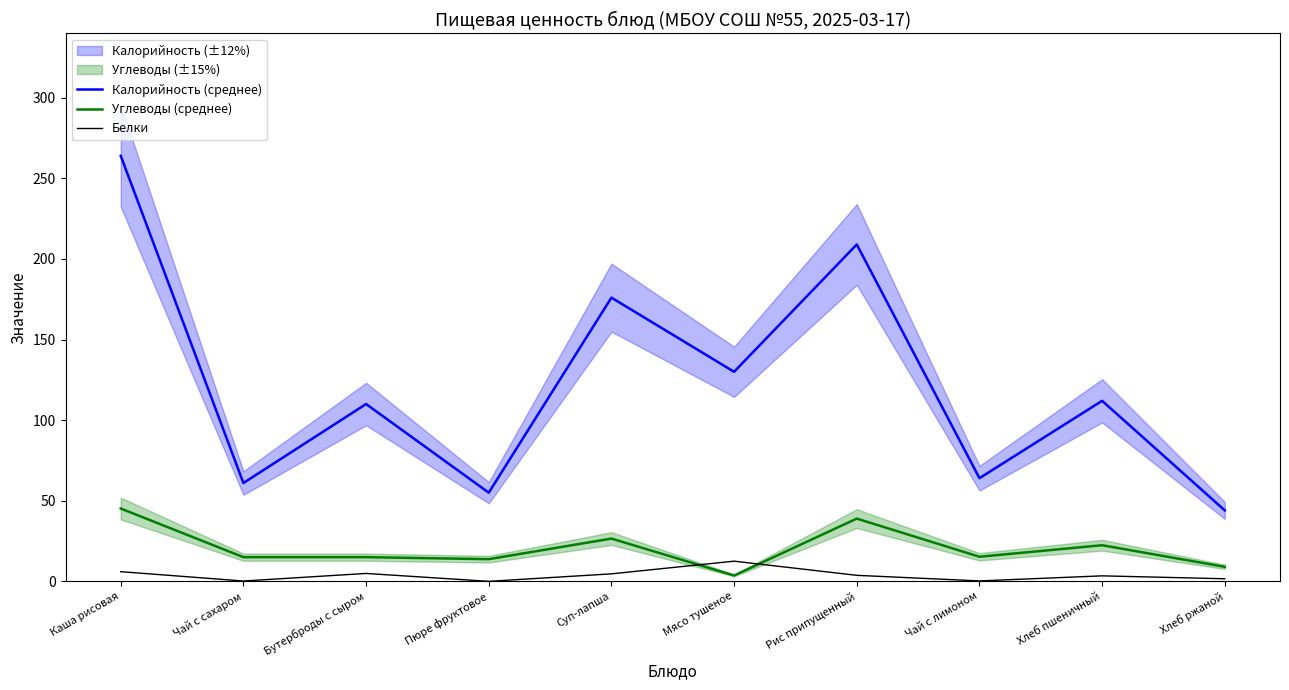

True or false: Углеводы (среднее) and Белки intersect in this chart.

True